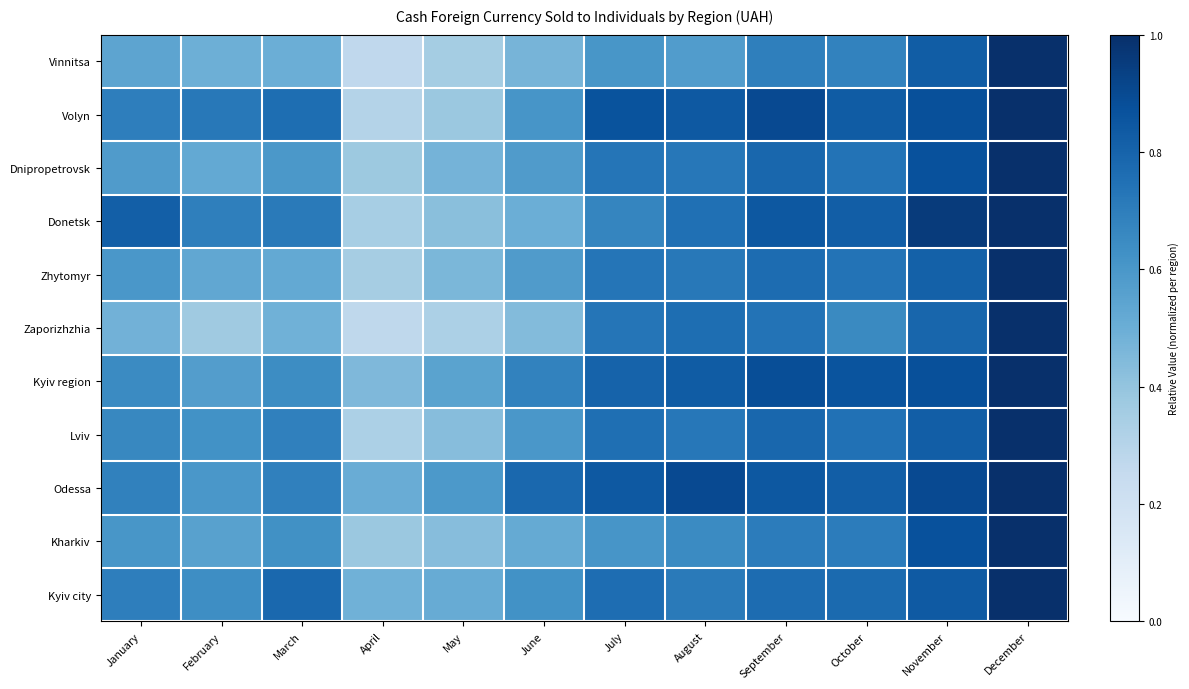

Reading right to left, extract all data points from this chart.

Vinnitsa: December=1.0	November=0.8	October=0.7	September=0.7	August=0.6	July=0.6	June=0.5	May=0.4	April=0.3	March=0.5	February=0.5	January=0.5
Volyn: December=1.0	November=0.9	October=0.8	September=0.9	August=0.8	July=0.9	June=0.6	May=0.4	April=0.3	March=0.8	February=0.7	January=0.7
Dnipropetrovsk: December=1.0	November=0.9	October=0.7	September=0.8	August=0.7	July=0.7	June=0.6	May=0.5	April=0.4	March=0.6	February=0.5	January=0.6
Donetsk: December=1.0	November=1.0	October=0.8	September=0.8	August=0.8	July=0.7	June=0.5	May=0.4	April=0.3	March=0.7	February=0.7	January=0.8
Zhytomyr: December=1.0	November=0.8	October=0.7	September=0.8	August=0.7	July=0.7	June=0.6	May=0.5	April=0.3	March=0.5	February=0.5	January=0.6
Zaporizhzhia: December=1.0	November=0.8	October=0.7	September=0.7	August=0.8	July=0.7	June=0.4	May=0.3	April=0.3	March=0.5	February=0.4	January=0.5
Kyiv region: December=1.0	November=0.9	October=0.9	September=0.9	August=0.8	July=0.8	June=0.7	May=0.5	April=0.4	March=0.6	February=0.6	January=0.7
Lviv: December=1.0	November=0.8	October=0.7	September=0.8	August=0.7	July=0.8	June=0.6	May=0.4	April=0.3	March=0.7	February=0.6	January=0.7
Odessa: December=1.0	November=0.9	October=0.8	September=0.8	August=0.9	July=0.8	June=0.8	May=0.6	April=0.5	March=0.7	February=0.6	January=0.7
Kharkiv: December=1.0	November=0.9	October=0.7	September=0.7	August=0.7	July=0.6	June=0.5	May=0.4	April=0.4	March=0.6	February=0.6	January=0.6
Kyiv city: December=1.0	November=0.8	October=0.8	September=0.8	August=0.7	July=0.8	June=0.6	May=0.5	April=0.5	March=0.8	February=0.6	January=0.7